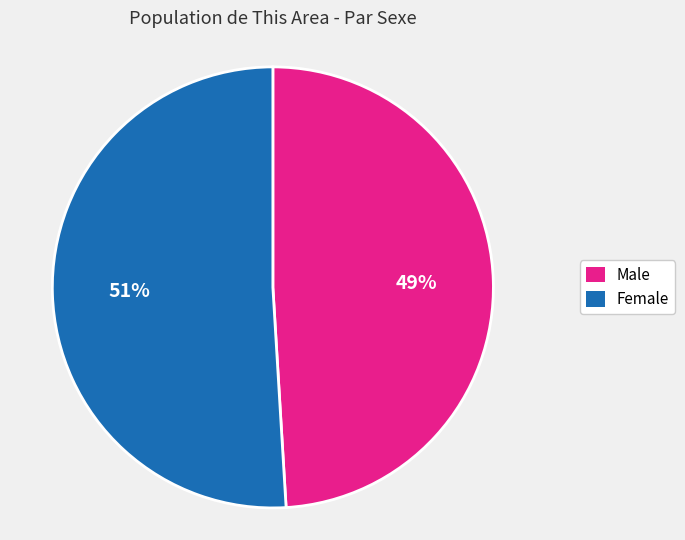

Approximately how many times larger is the value at Male compared to Female?

1.0